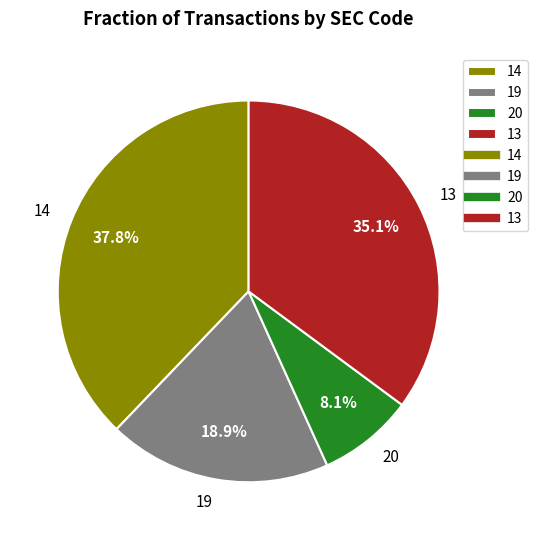

What percentage is the 19 slice, to the nearest percent?

19%